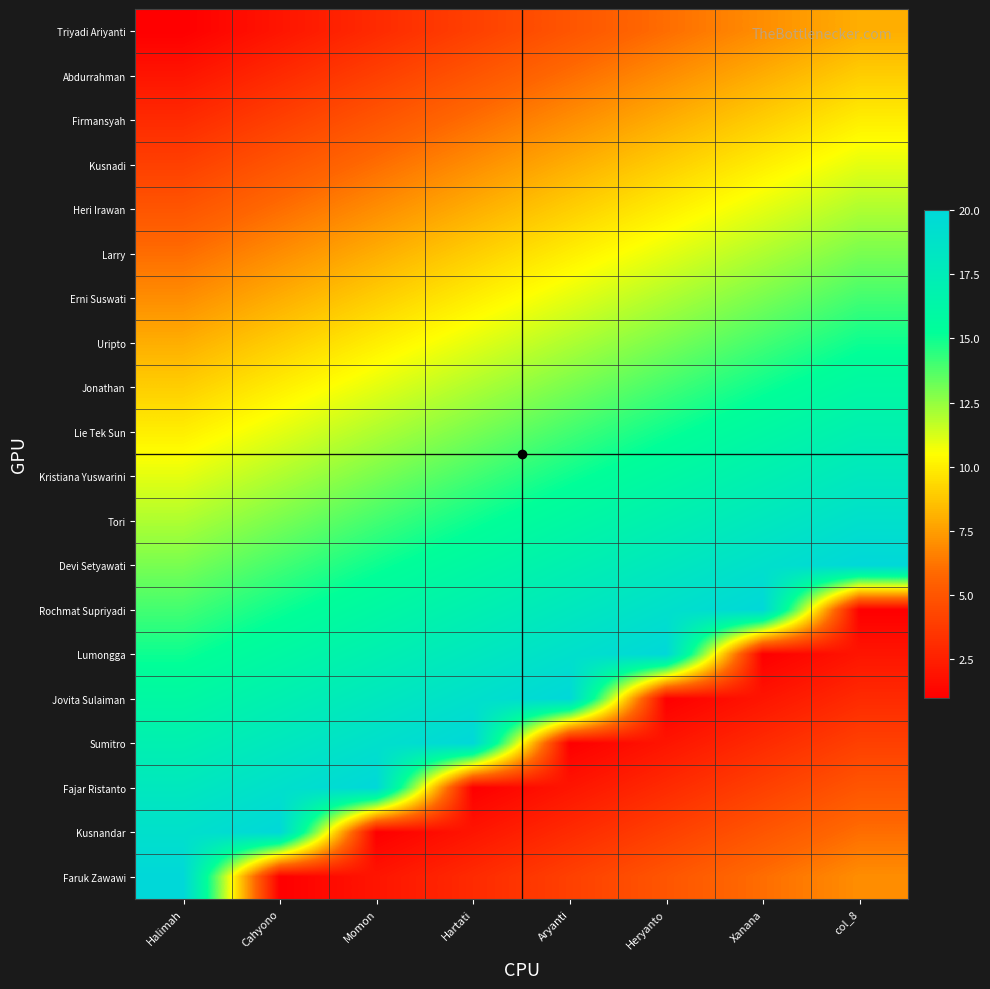

Reading right to left, extract all data points from this chart.

Triyadi Ariyanti: col_8=8	Xanana=7	Heryanto=6	Aryanti=5	Hartati=4	Momon=3	Cahyono=2	Halimah=1
Abdurrahman: col_8=9	Xanana=8	Heryanto=7	Aryanti=6	Hartati=5	Momon=4	Cahyono=3	Halimah=2
Firmansyah: col_8=10	Xanana=9	Heryanto=8	Aryanti=7	Hartati=6	Momon=5	Cahyono=4	Halimah=3
Kusnadi: col_8=11	Xanana=10	Heryanto=9	Aryanti=8	Hartati=7	Momon=6	Cahyono=5	Halimah=4
Heri Irawan: col_8=12	Xanana=11	Heryanto=10	Aryanti=9	Hartati=8	Momon=7	Cahyono=6	Halimah=5
Larry: col_8=13	Xanana=12	Heryanto=11	Aryanti=10	Hartati=9	Momon=8	Cahyono=7	Halimah=6
Erni Suswati: col_8=14	Xanana=13	Heryanto=12	Aryanti=11	Hartati=10	Momon=9	Cahyono=8	Halimah=7
Uripto: col_8=15	Xanana=14	Heryanto=13	Aryanti=12	Hartati=11	Momon=10	Cahyono=9	Halimah=8
Jonathan: col_8=16	Xanana=15	Heryanto=14	Aryanti=13	Hartati=12	Momon=11	Cahyono=10	Halimah=9
Lie Tek Sun: col_8=17	Xanana=16	Heryanto=15	Aryanti=14	Hartati=13	Momon=12	Cahyono=11	Halimah=10
Kristiana Yuswarini: col_8=18	Xanana=17	Heryanto=16	Aryanti=15	Hartati=14	Momon=13	Cahyono=12	Halimah=11
Tori: col_8=19	Xanana=18	Heryanto=17	Aryanti=16	Hartati=15	Momon=14	Cahyono=13	Halimah=12
Devi Setyawati: col_8=20	Xanana=19	Heryanto=18	Aryanti=17	Hartati=16	Momon=15	Cahyono=14	Halimah=13
Rochmat Supriyadi: col_8=1	Xanana=20	Heryanto=19	Aryanti=18	Hartati=17	Momon=16	Cahyono=15	Halimah=14
Lumongga: col_8=2	Xanana=1	Heryanto=20	Aryanti=19	Hartati=18	Momon=17	Cahyono=16	Halimah=15
Jovita Sulaiman: col_8=3	Xanana=2	Heryanto=1	Aryanti=20	Hartati=19	Momon=18	Cahyono=17	Halimah=16
Sumitro: col_8=4	Xanana=3	Heryanto=2	Aryanti=1	Hartati=20	Momon=19	Cahyono=18	Halimah=17
Fajar Ristanto: col_8=5	Xanana=4	Heryanto=3	Aryanti=2	Hartati=1	Momon=20	Cahyono=19	Halimah=18
Kusnandar: col_8=6	Xanana=5	Heryanto=4	Aryanti=3	Hartati=2	Momon=1	Cahyono=20	Halimah=19
Faruk Zawawi: col_8=7	Xanana=6	Heryanto=5	Aryanti=4	Hartati=3	Momon=2	Cahyono=1	Halimah=20